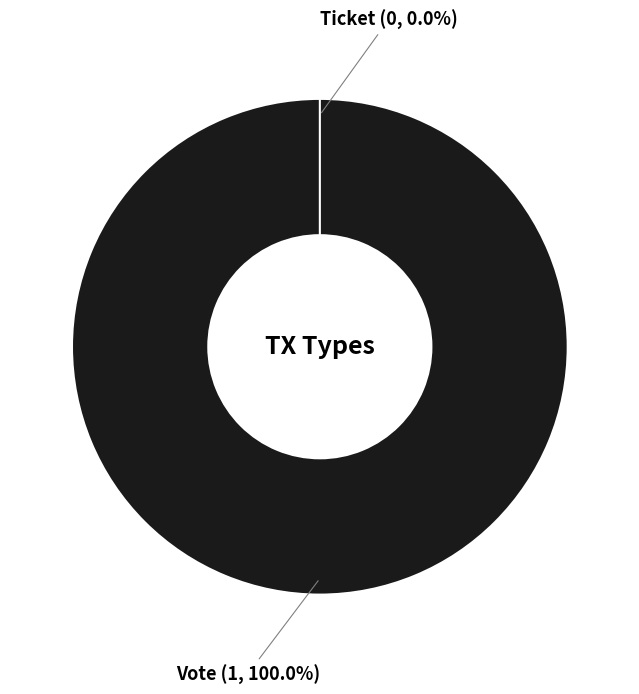

Does any single category account for the majority?

Yes